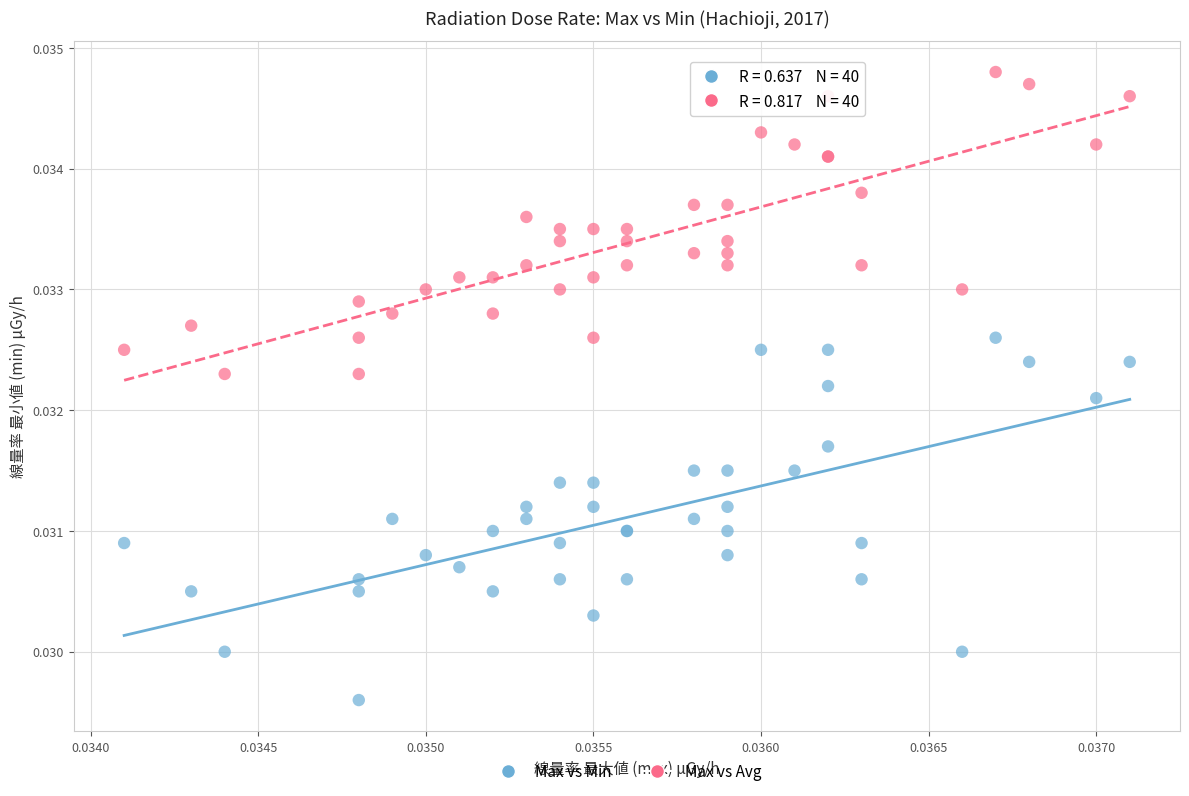

What are all the series names shown in the legend?

Max vs Min, Max vs Avg